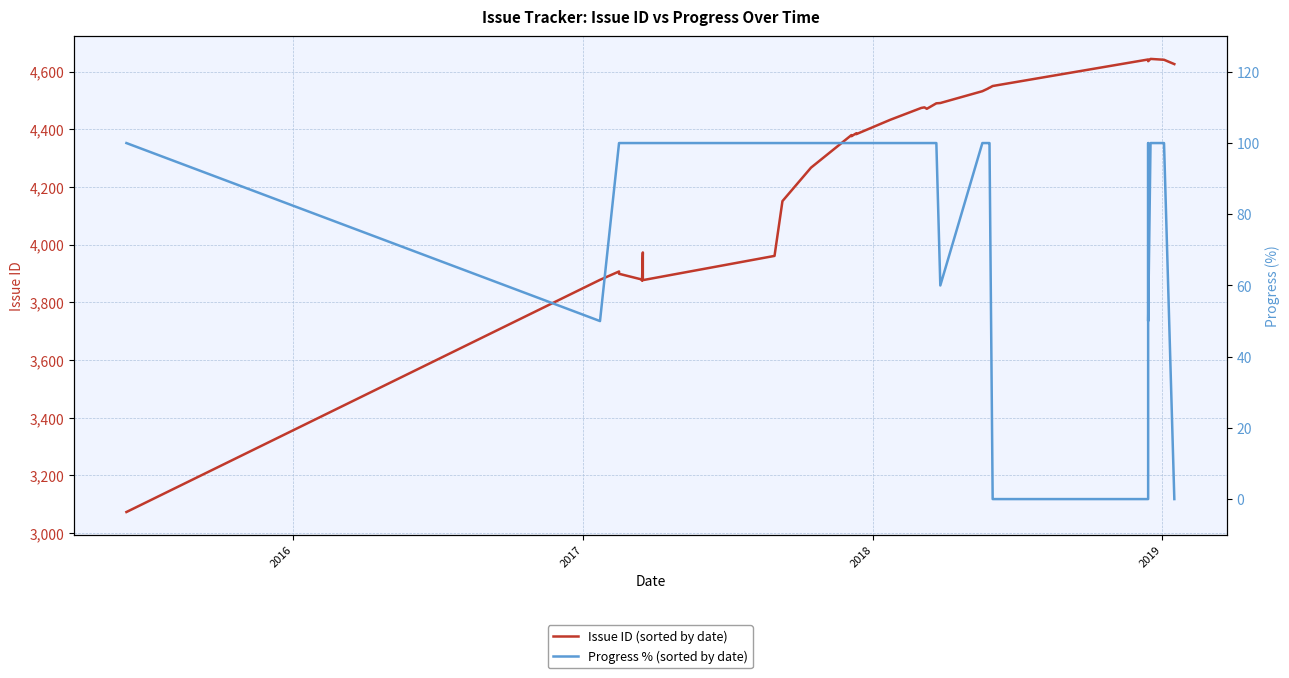

What is the difference between the maximum and minimum values in the Progress % (sorted by date) series?

100